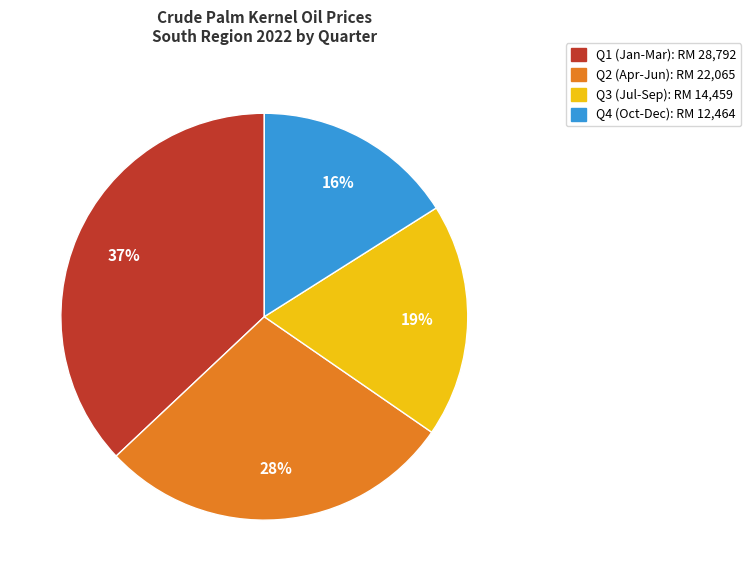

To the nearest percent, what is the difference between the largest and smallest slice percentages?

21%